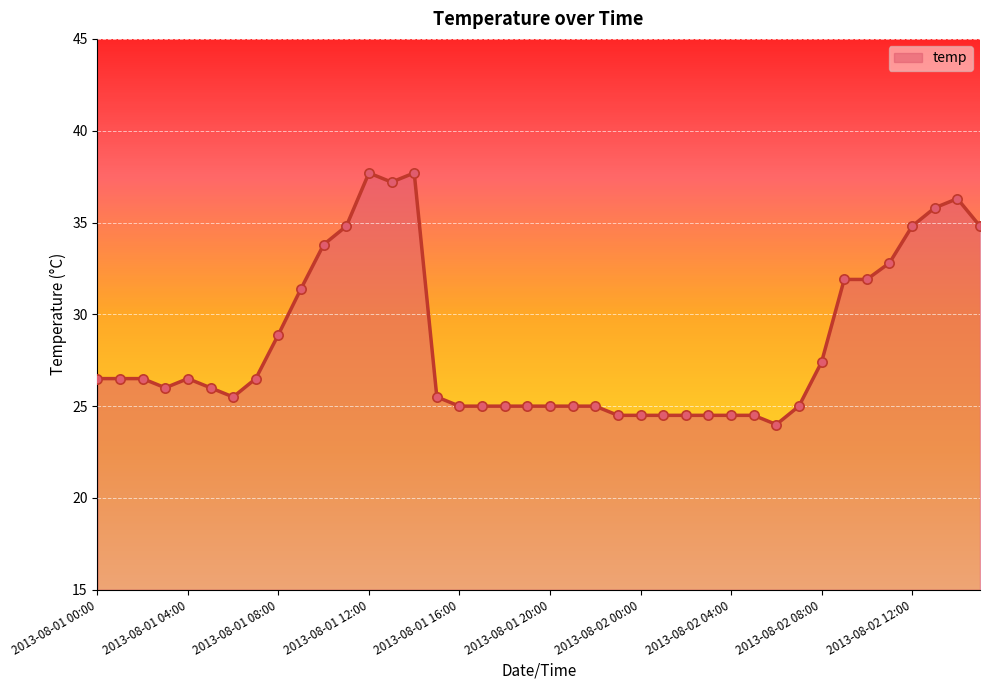

What is the greatest value displayed?

37.7